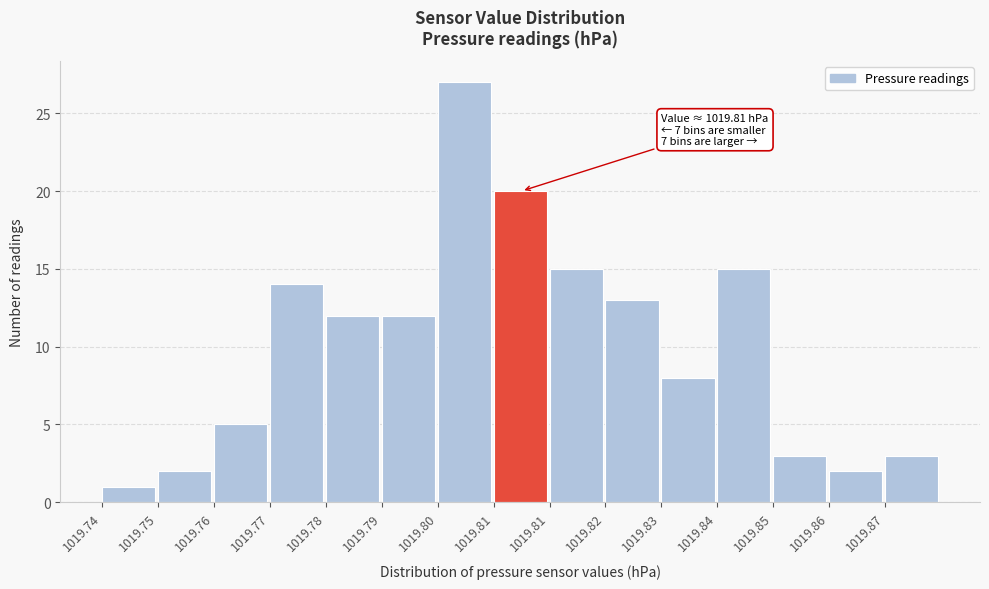

How many bars are there in total?

15